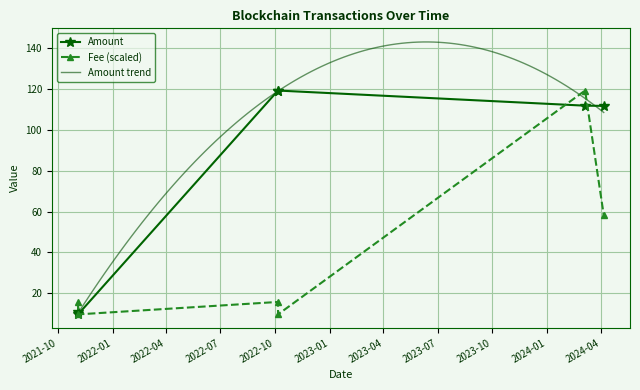

What is the value of the Fee point at the 5th from the left?

119.4